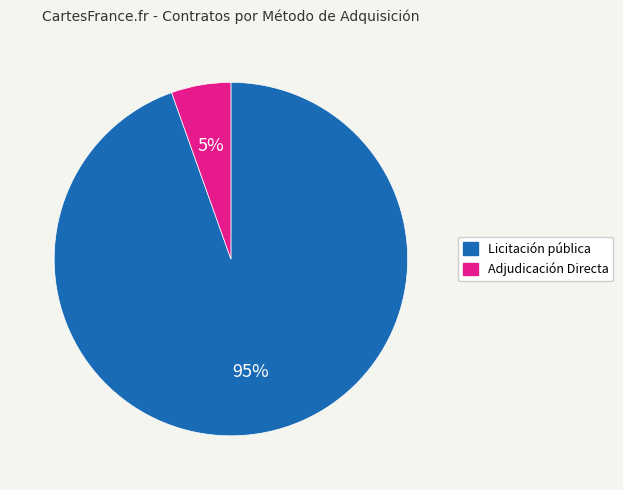

To the nearest percent, what is the combined percentage of Licitación pública and Adjudicación Directa?

100%